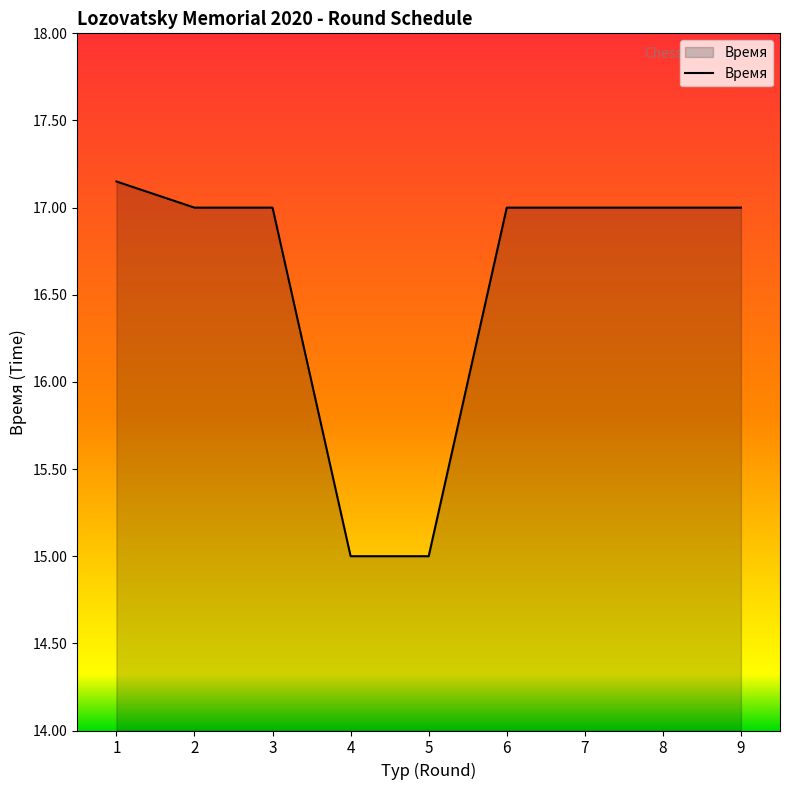

Approximately how many times larger is the value at 4 compared to 5?

1.0